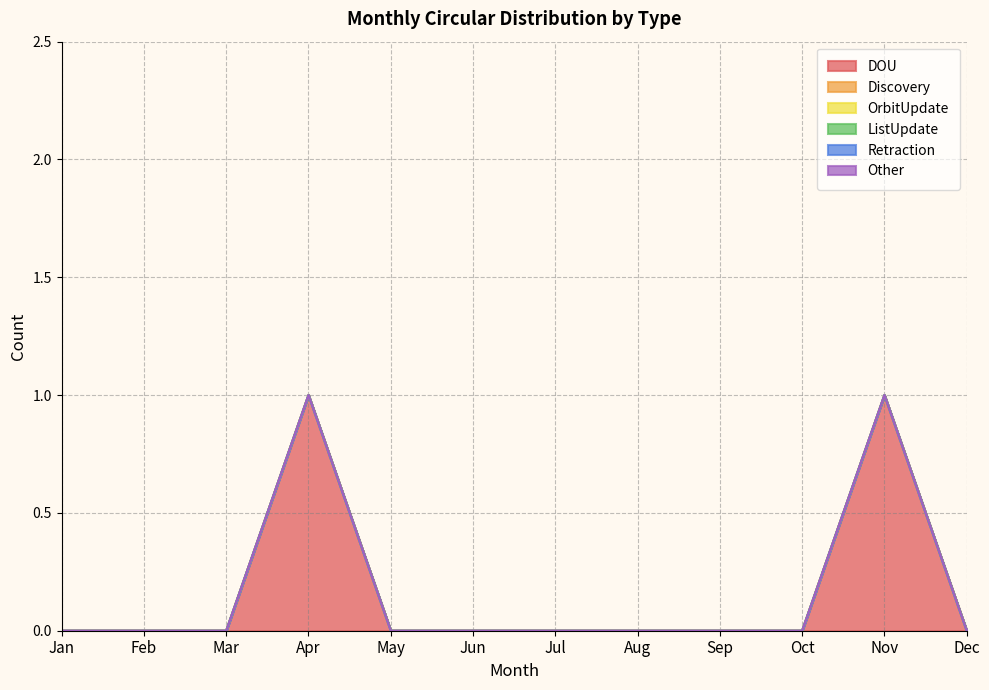

Which series has the widest spread of values?

DOU